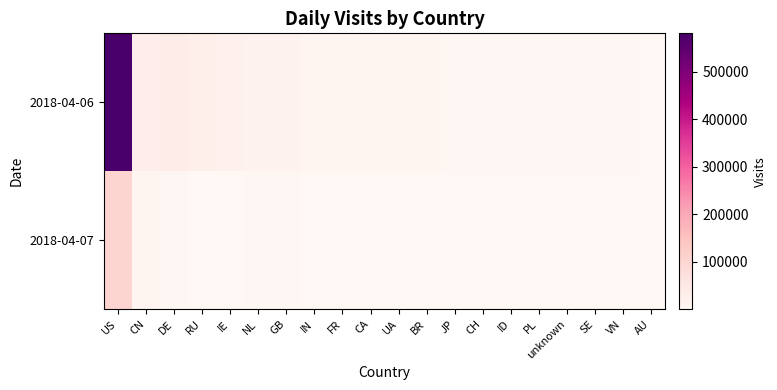

Which has a higher value, VN or unknown?

unknown